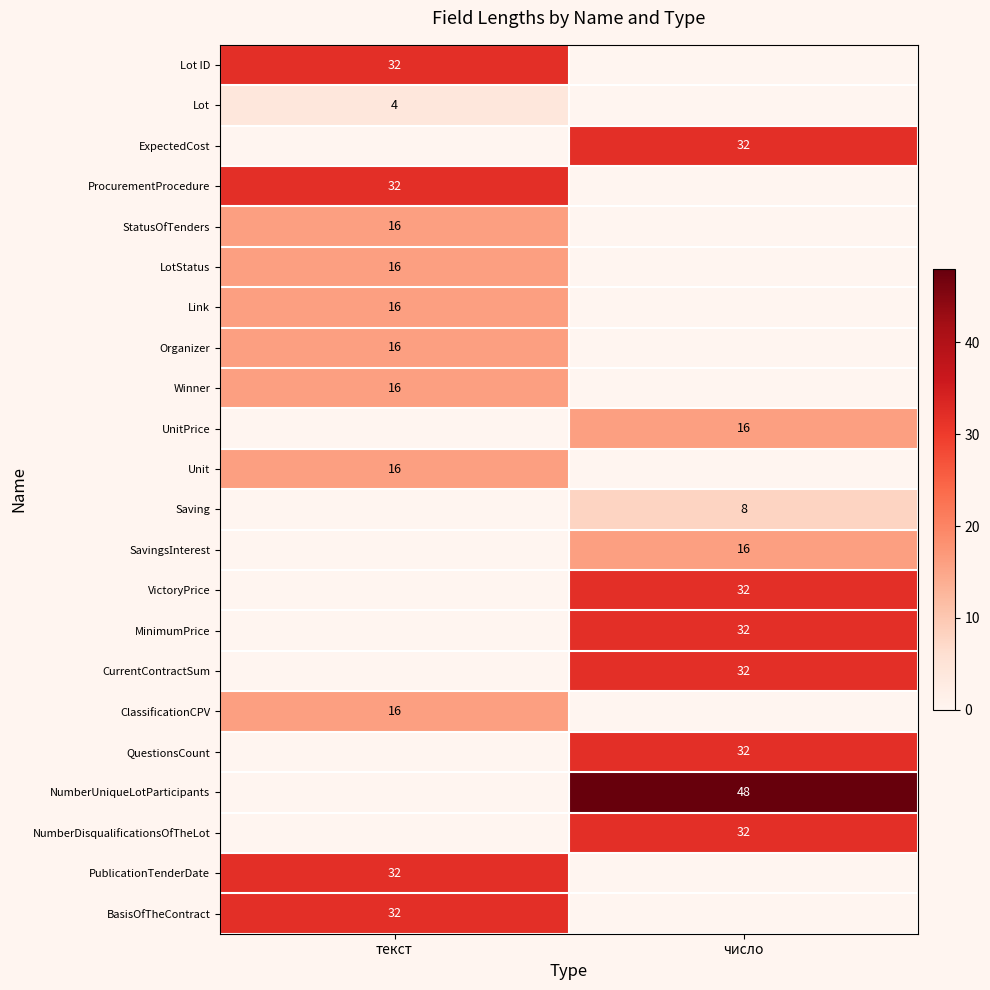

Is the value of NumberDisqualificationsOfTheLot at число greater than the value of LotStatus at текст?

Yes